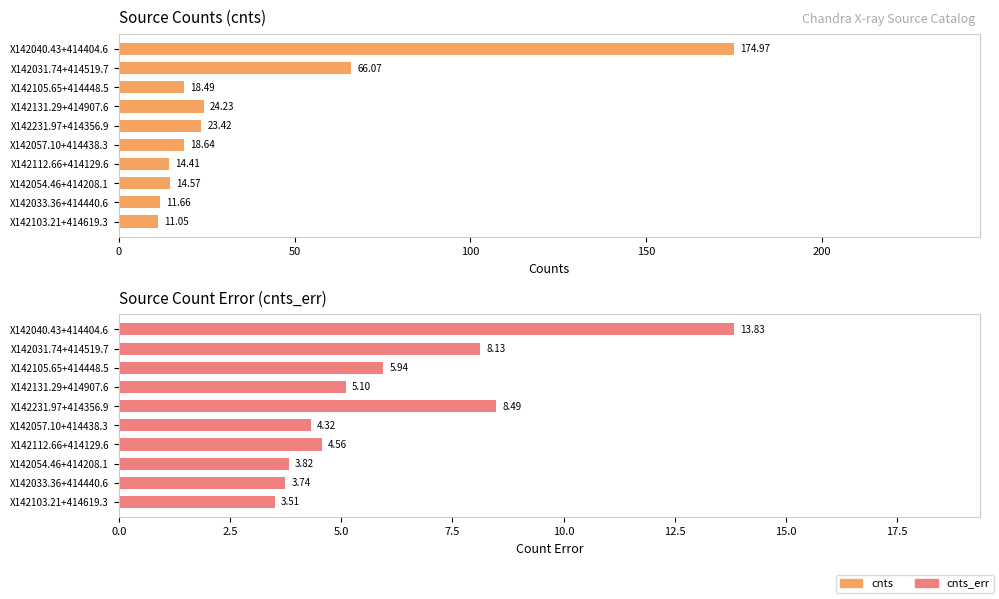

How many groups of bars are there?

10